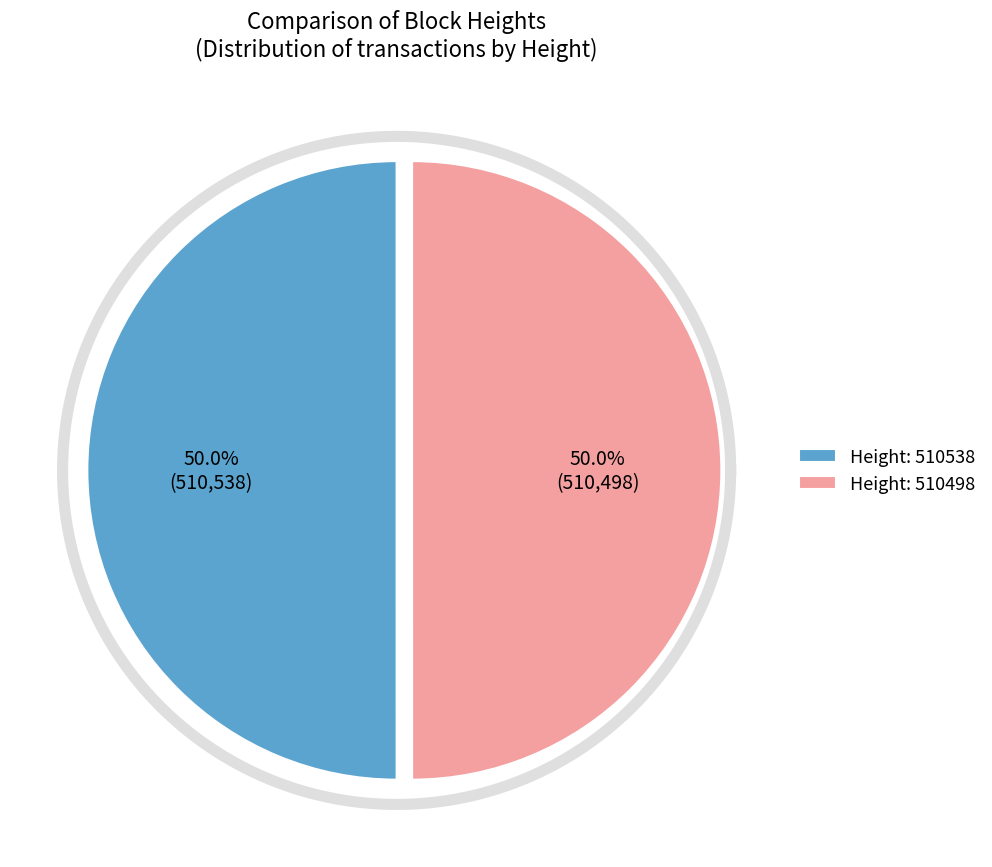

True or false: 510498 accounts for 45% of the total.

False